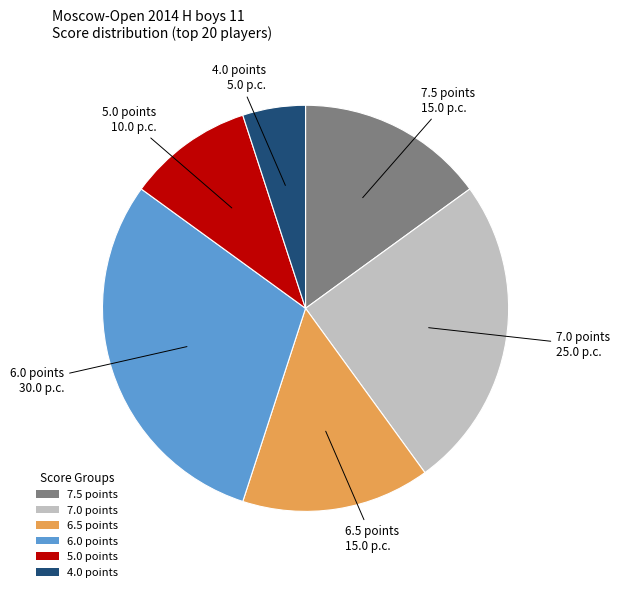

What is the largest slice in the pie chart?

6.0 points